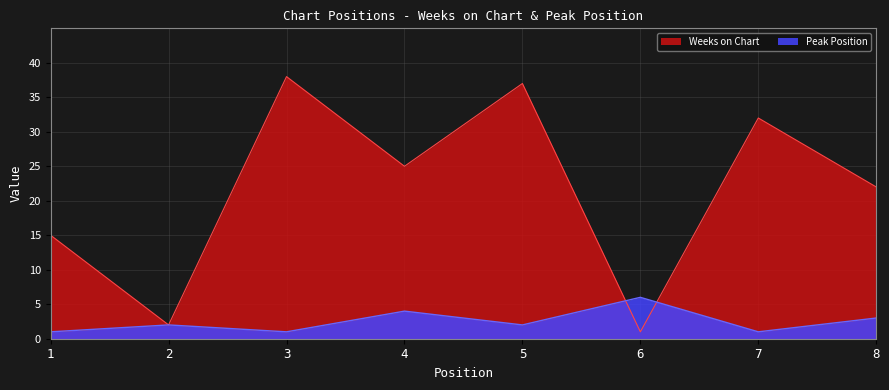

At which category is the sum across all series the highest?

3